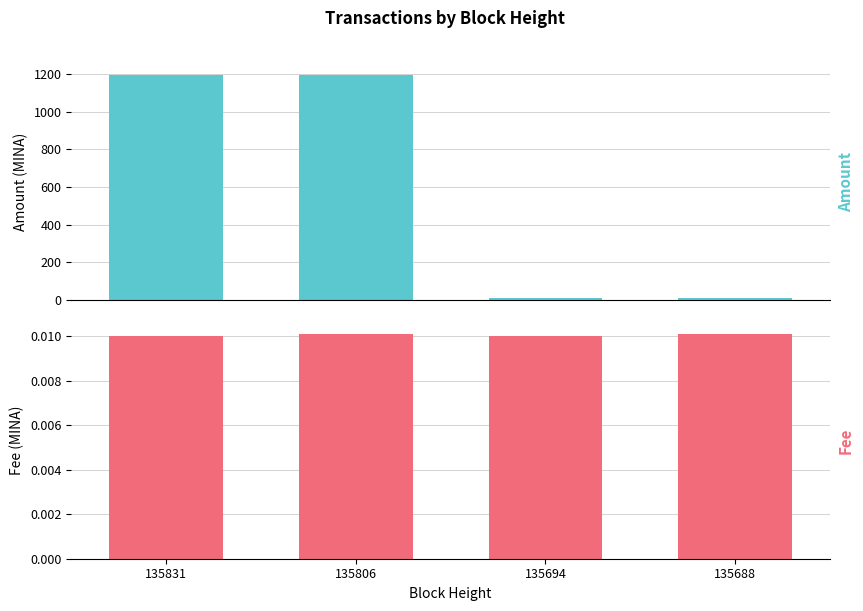

Rank the categories by Fee value from highest to lowest.

135806, 135688, 135831, 135694